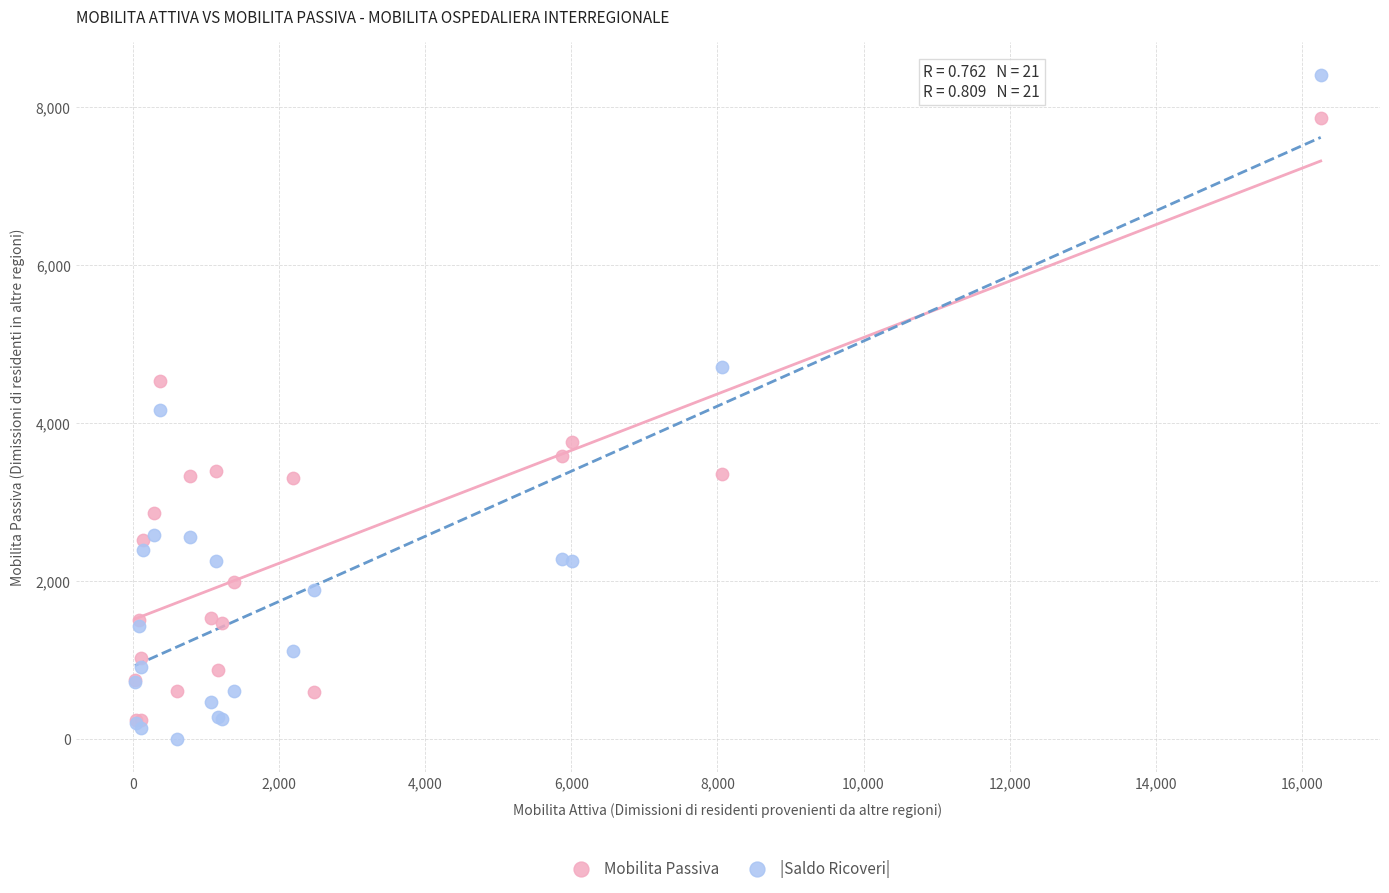

What are all the series names shown in the legend?

Mobilita Passiva, |Saldo Ricoveri|